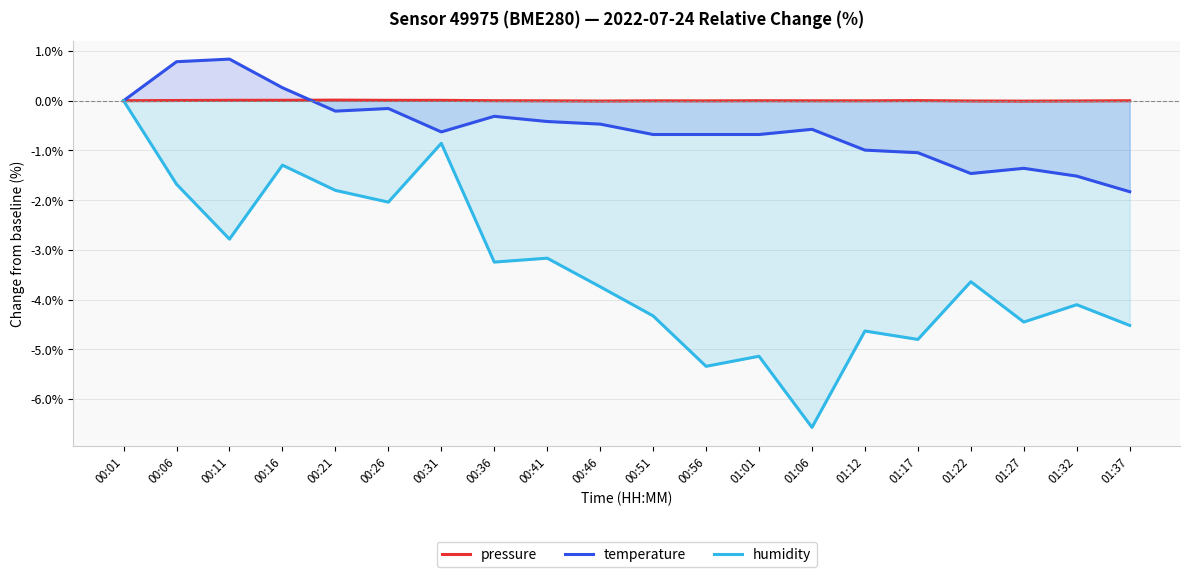

At which category does temperature reach its first local peak?

00:11